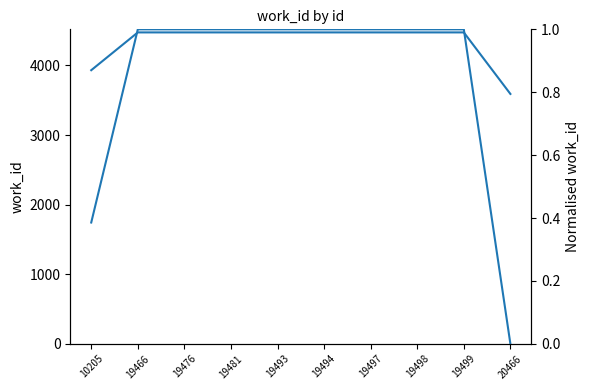

Between 19466 and 20466, which is larger?

19466